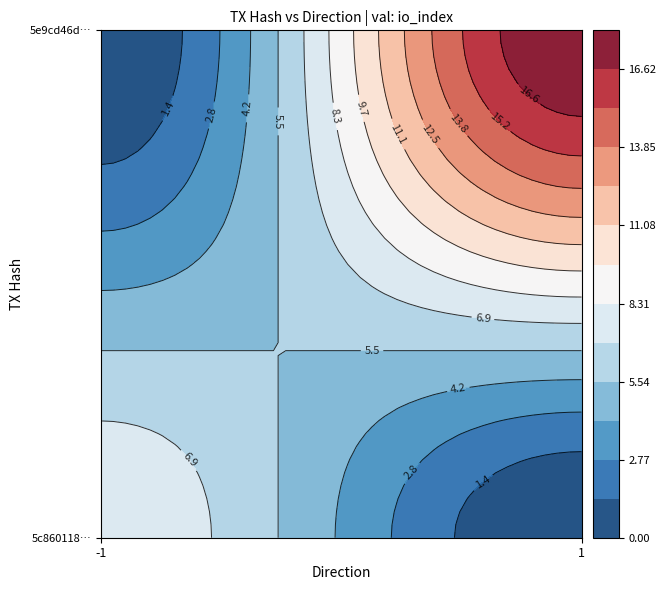

What is the sum of the 5e9cd46d75a47ab4a5b5ecb22f0e76a14456ebe values at io_index and direction?

19